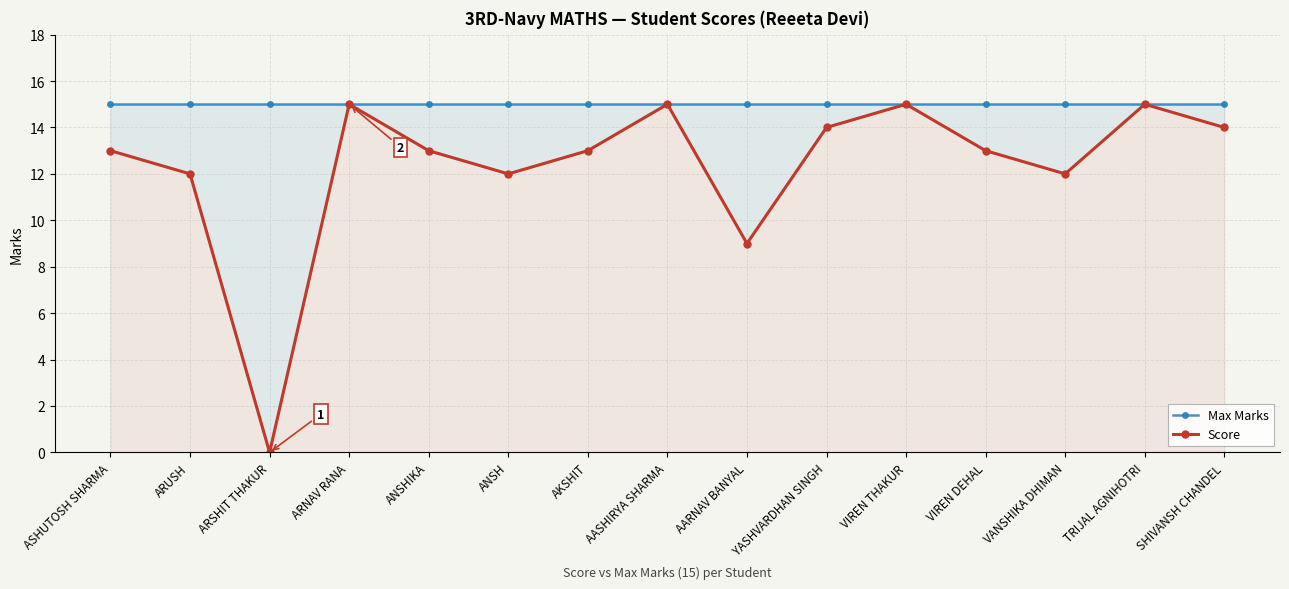

What is the difference between the second highest and minimum values in the Score series?

15